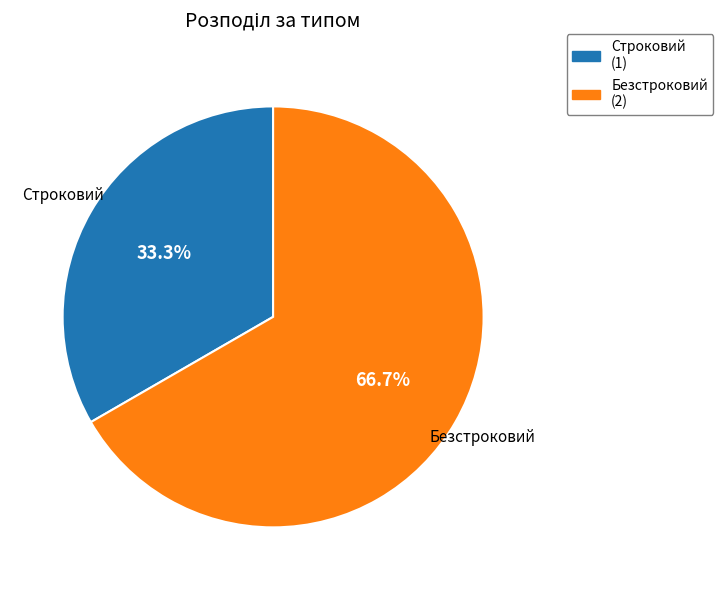

Which slice is the smallest?

Строковий